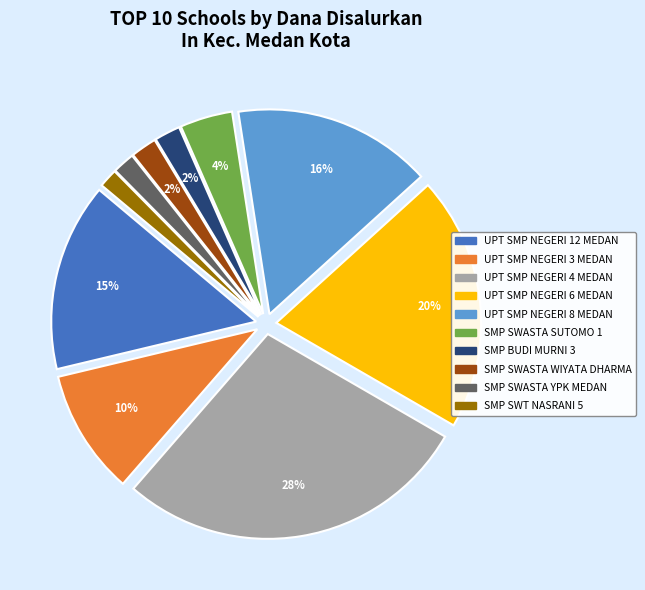

How many slices are in this pie chart?

10